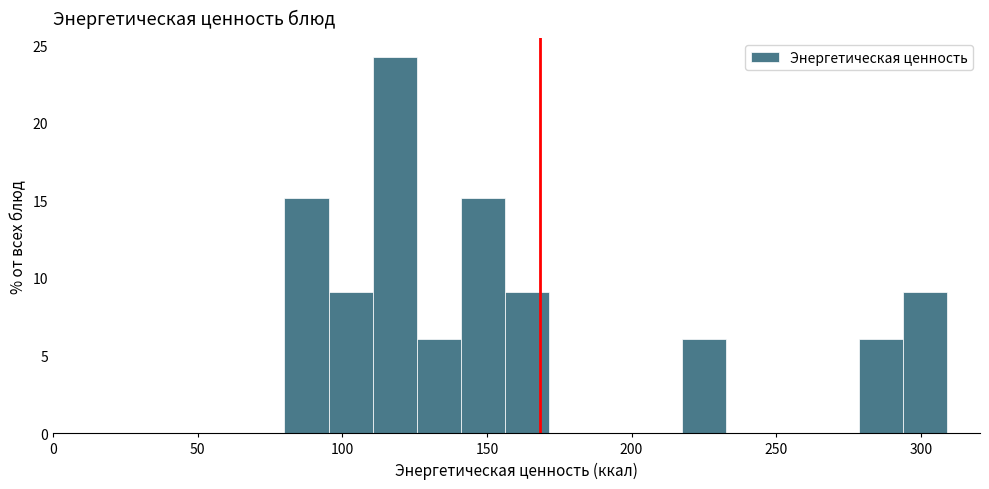

Read against the x-axis, roughly where is the centre of the tallest bar?

120